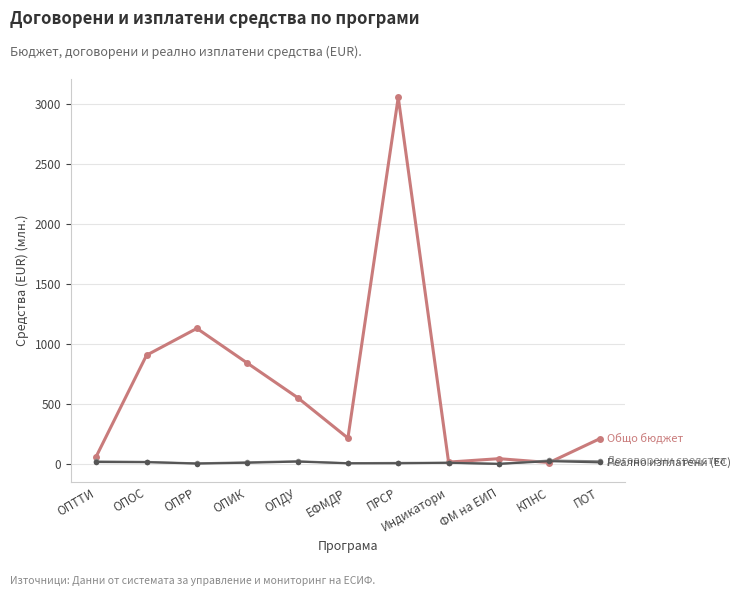

Which category has the highest value across all series?

ПРСР